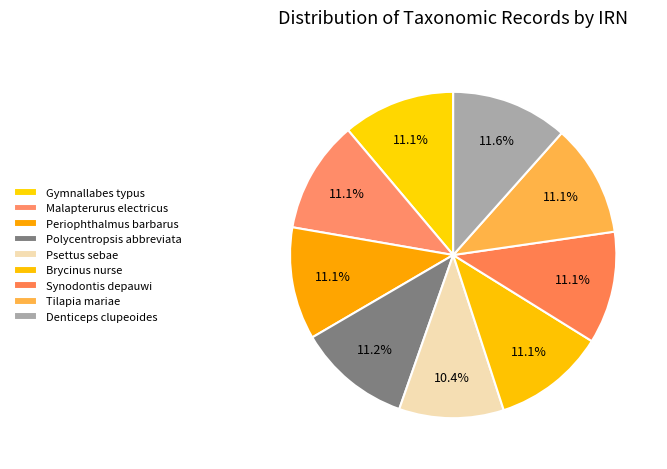

How many slices are in this pie chart?

9